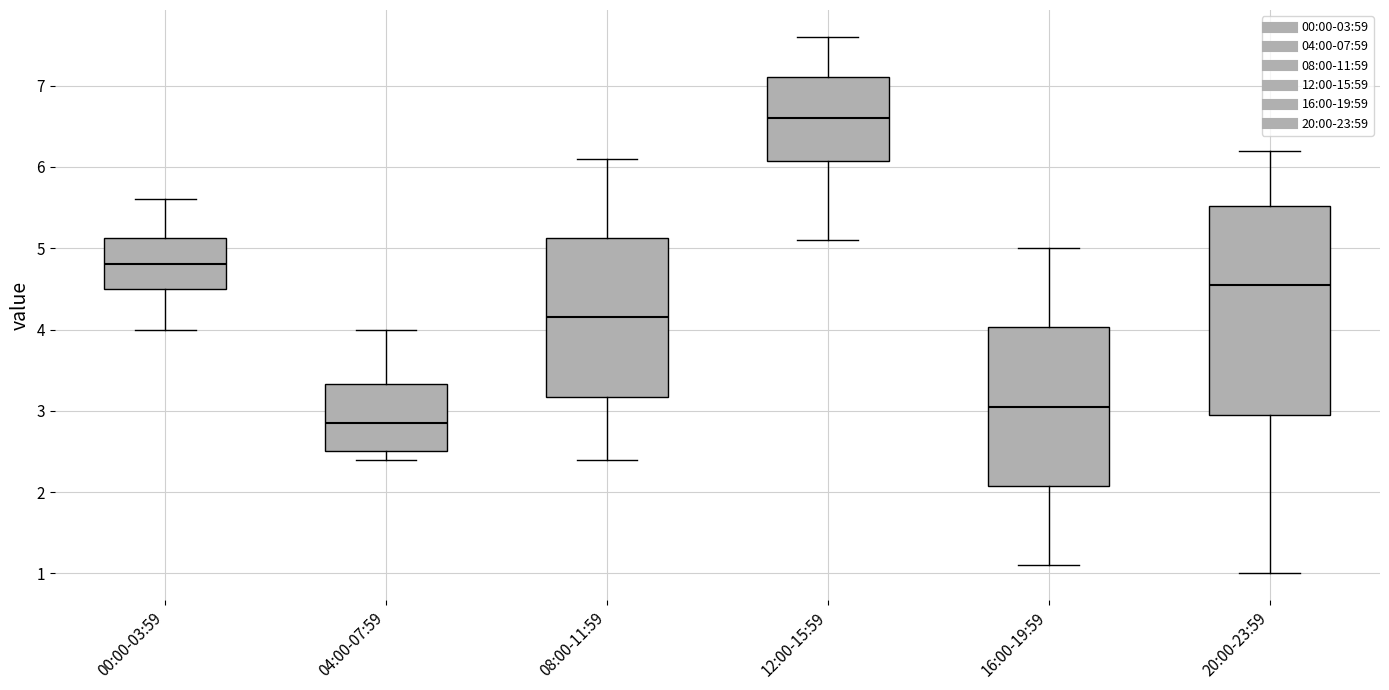

Which box's median line is the lowest?

04:00-07:59